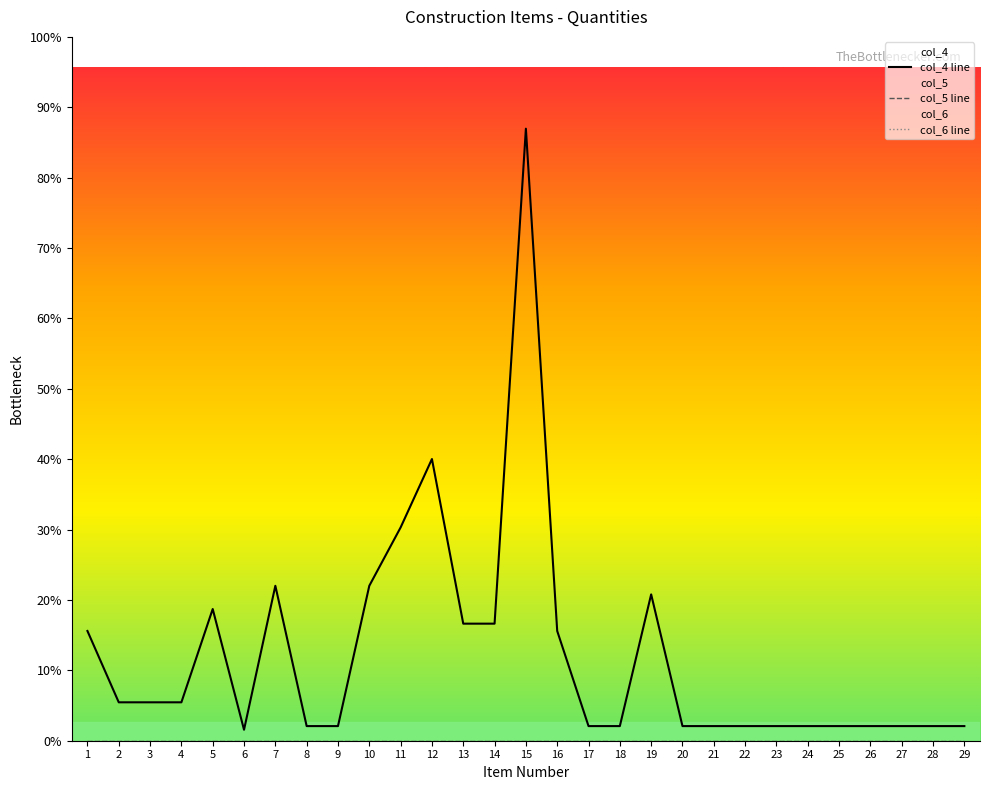

Reading right to left, list all the values displayed in this chart.

col_4 line: 29=1.0	28=1.0	27=1.0	26=1.0	25=1.0	24=1.0	23=1.0	22=1.0	21=1.0	20=1.0	19=10.0	18=1.0	17=1.0	16=7.5	15=41.8	14=8.0	13=8.0	12=19.2	11=14.6	10=10.6	9=1.0	8=1.0	7=10.6	6=0.8	5=9.0	4=2.6	3=2.6	2=2.6	1=7.5
col_5 line: 29=0.0	28=0.0	27=0.0	26=0.0	25=0.0	24=0.0	23=0.0	22=0.0	21=0.0	20=0.0	19=0.0	18=0.0	17=0.0	16=0.0	15=0.0	14=0.0	13=0.0	12=0.0	11=0.0	10=0.0	9=0.0	8=0.0	7=0.0	6=0.0	5=0.0	4=0.0	3=0.0	2=0.0	1=0.0
col_6 line: 29=0.0	28=0.0	27=0.0	26=0.0	25=0.0	24=0.0	23=0.0	22=0.0	21=0.0	20=0.0	19=0.0	18=0.0	17=0.0	16=0.0	15=0.0	14=0.0	13=0.0	12=0.0	11=0.0	10=0.0	9=0.0	8=0.0	7=0.0	6=0.0	5=0.0	4=0.0	3=0.0	2=0.0	1=0.0